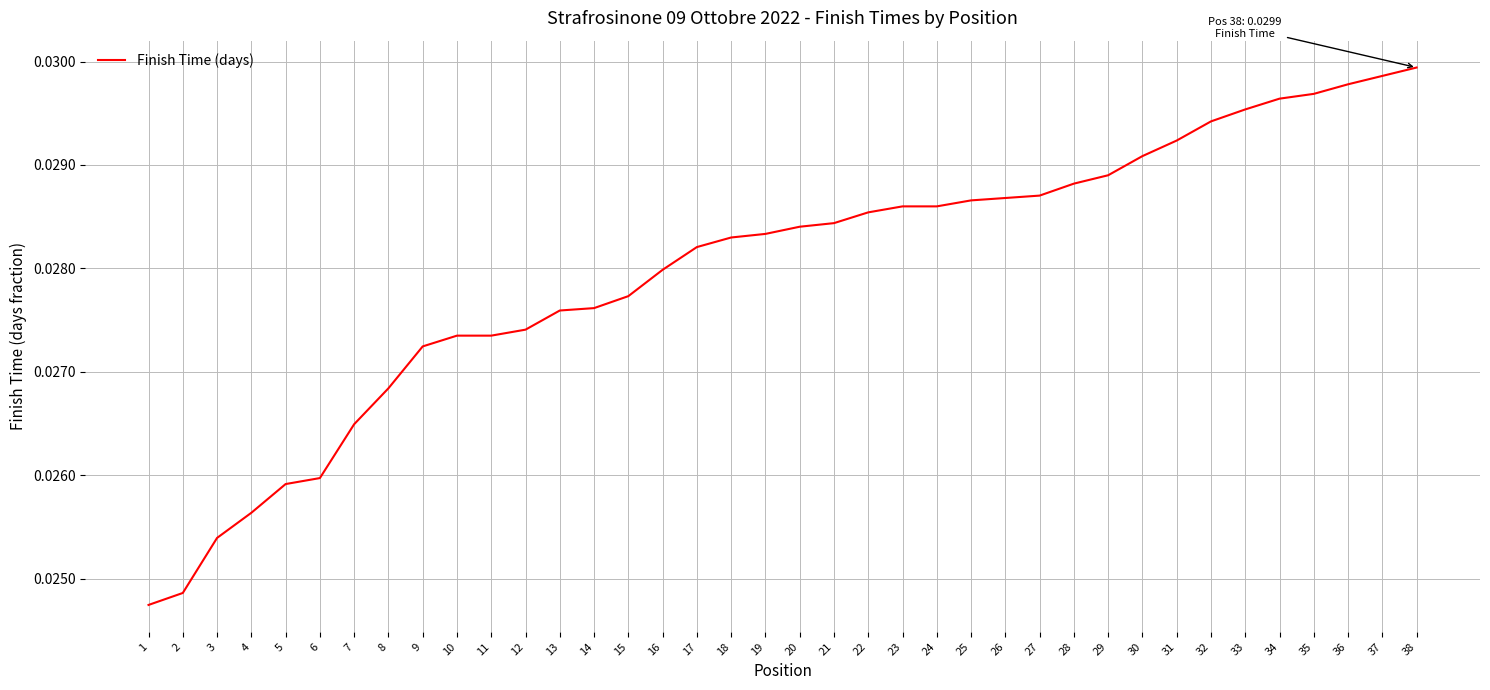

Rank the categories by value from lowest to highest.

1, 2, 3, 4, 5, 6, 7, 8, 9, 10, 11, 12, 13, 14, 15, 16, 17, 18, 19, 20, 21, 22, 23, 24, 25, 26, 27, 28, 29, 30, 31, 32, 33, 34, 35, 36, 37, 38